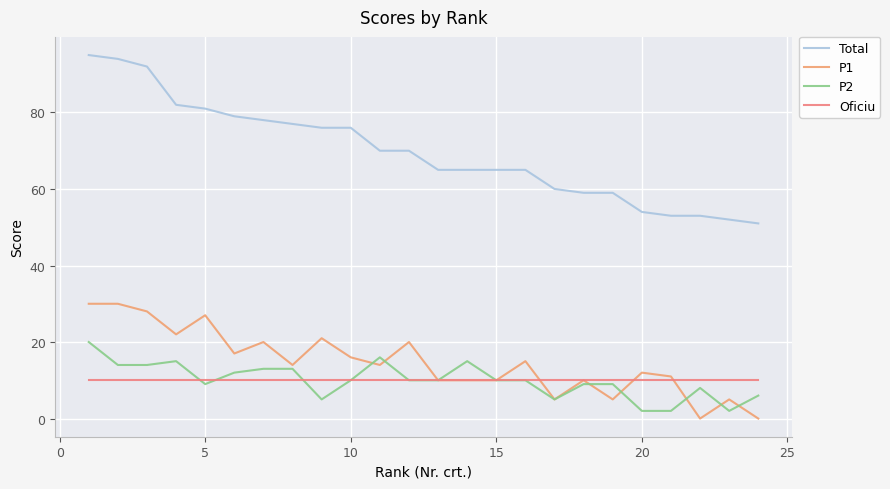

Does the chart have visible grid lines?

Yes